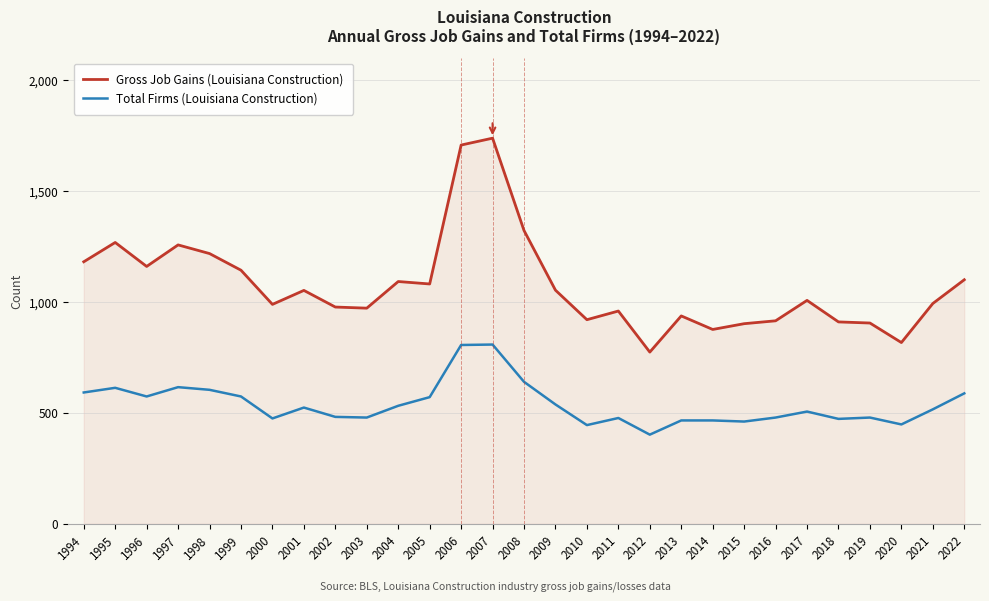

The Total Firms (Louisiana Construction) series shows 266 at 2021. True or false?

False